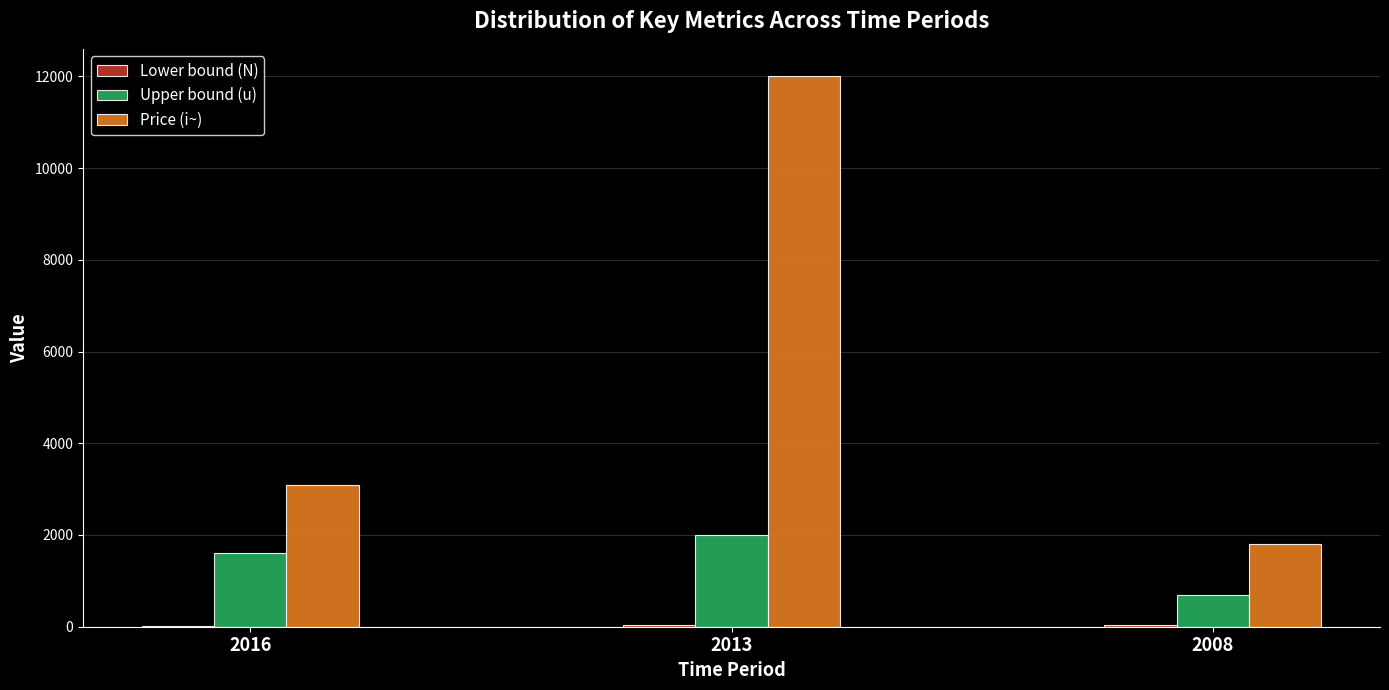

The value of Upper bound (u) at 2013 is 3534. True or false?

False